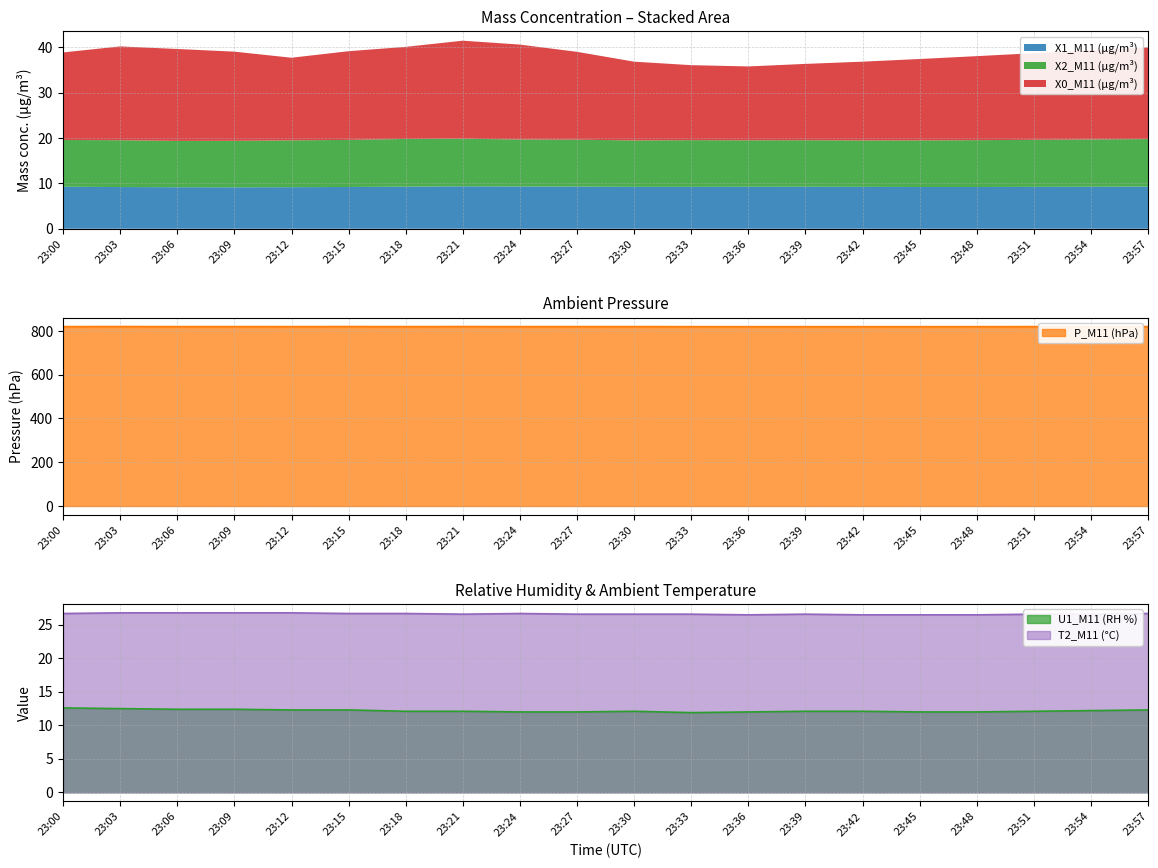

Between 23:09 and 23:27, which is larger?

23:09